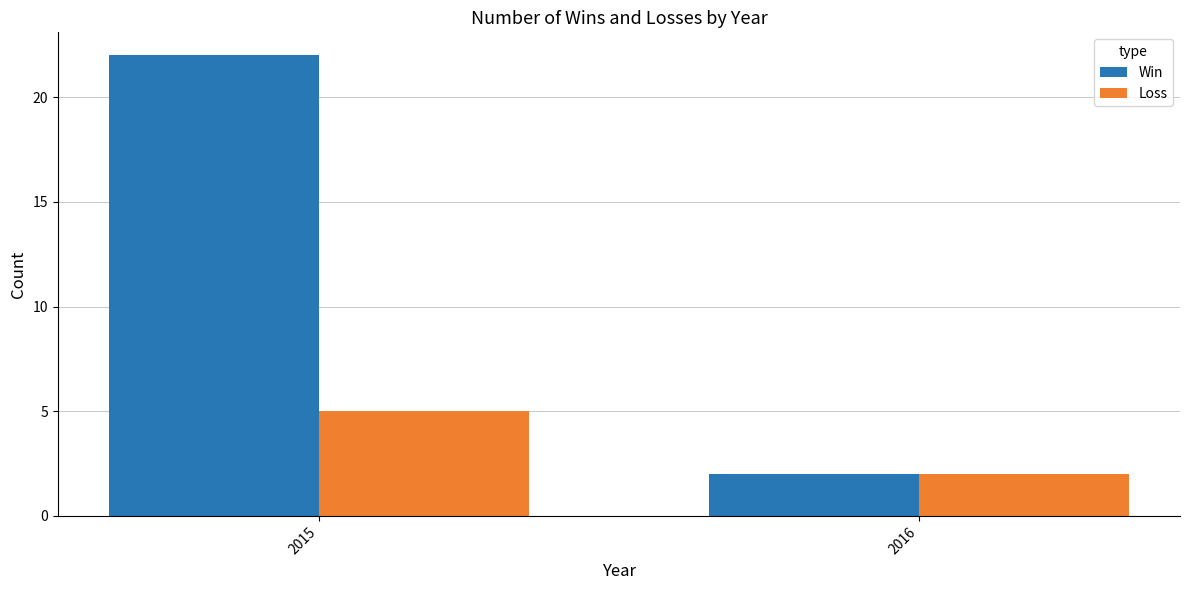

Reading left to right, transcribe all the data shown in this chart.

Win: 2015=22	2016=2
Loss: 2015=5	2016=2